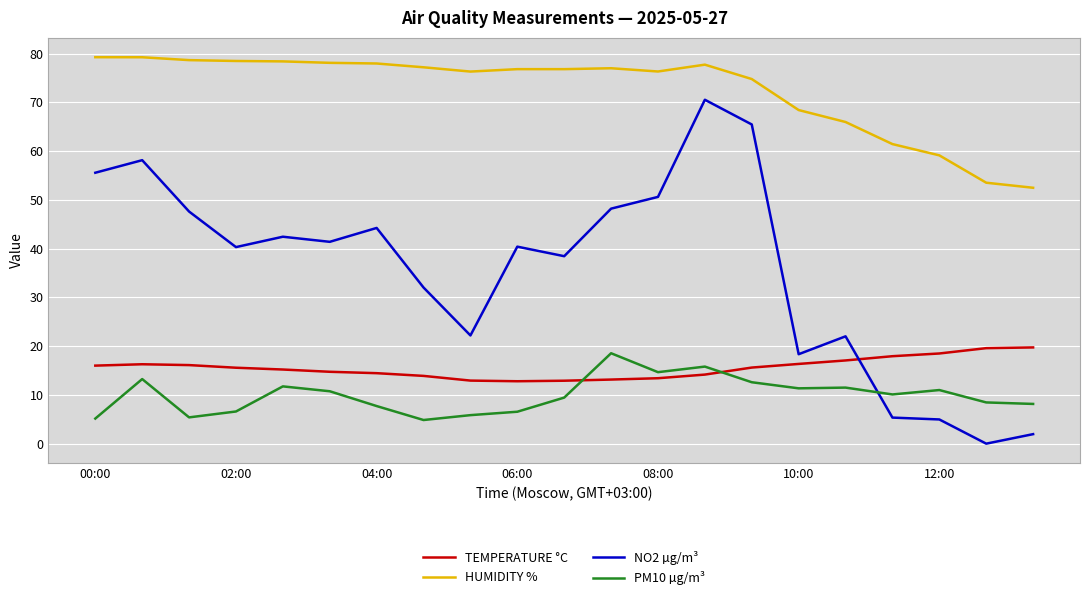

Which series ends up on top after the final intersection of TEMPERATURE °C and NO2 µg/m³?

TEMPERATURE °C